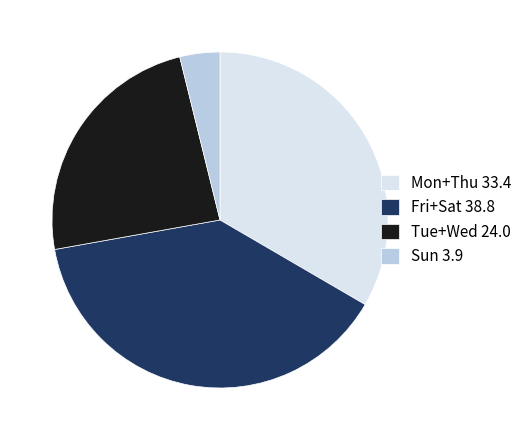

True or false: Mon+Thu 33.4 accounts for 39% of the total.

False